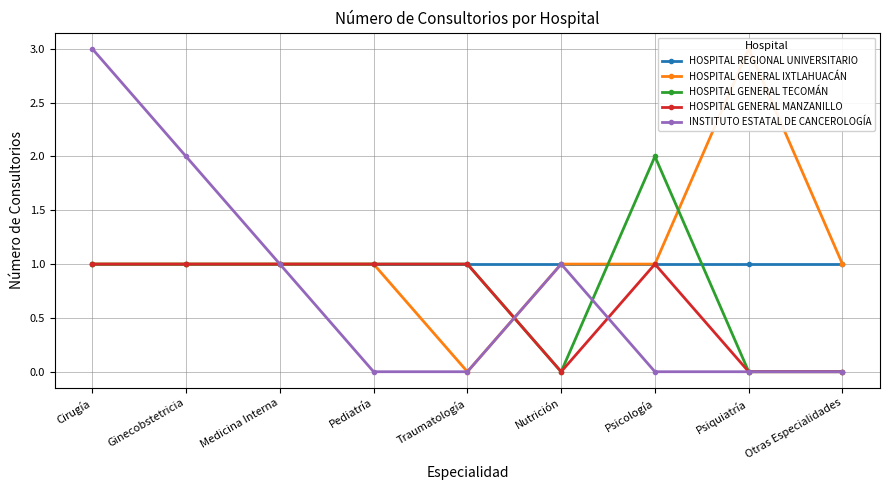

Is it true that HOSPITAL REGIONAL UNIVERSITARIO equals 0 at Medicina Interna?

False